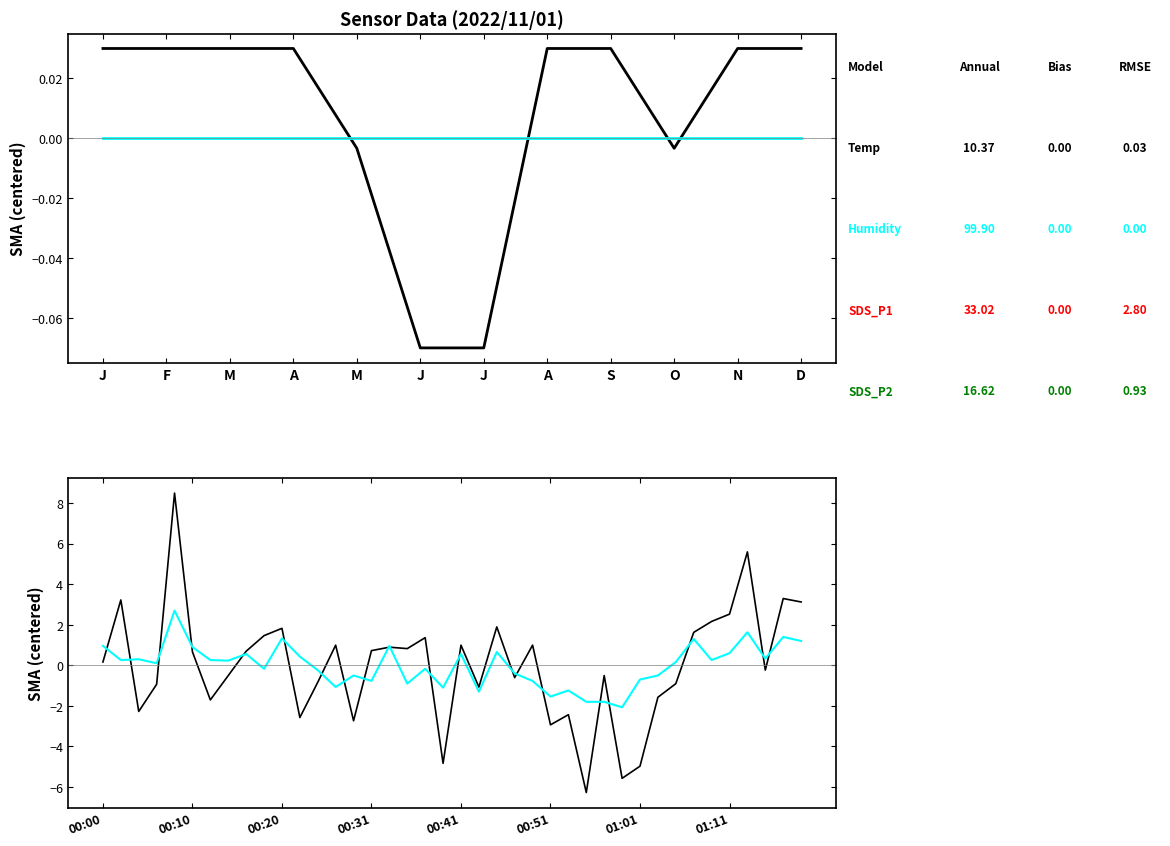

Which series ends up on top after the final intersection of SDS_P1 and SDS_P2?

SDS_P1